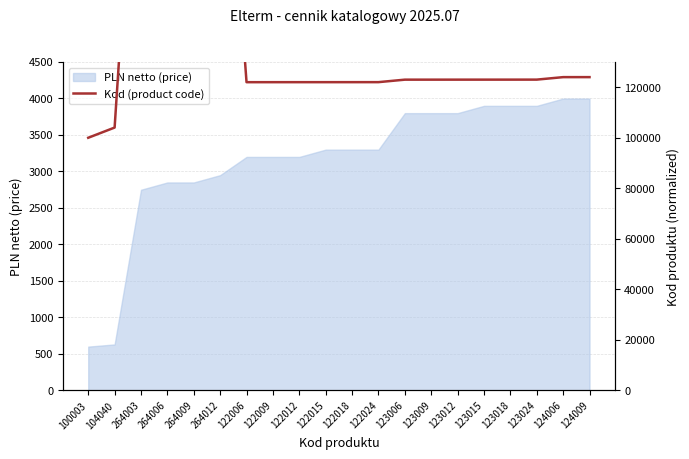

The value at 123006 is 123006. True or false?

True